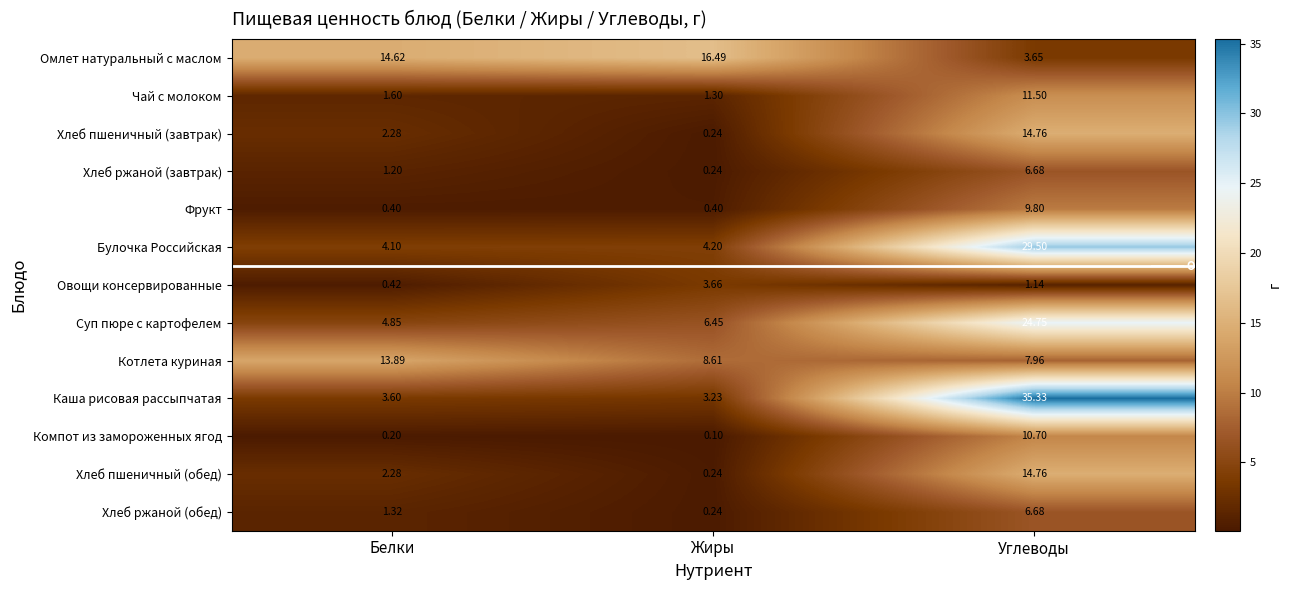

What is the maximum value shown in the chart?

35.3